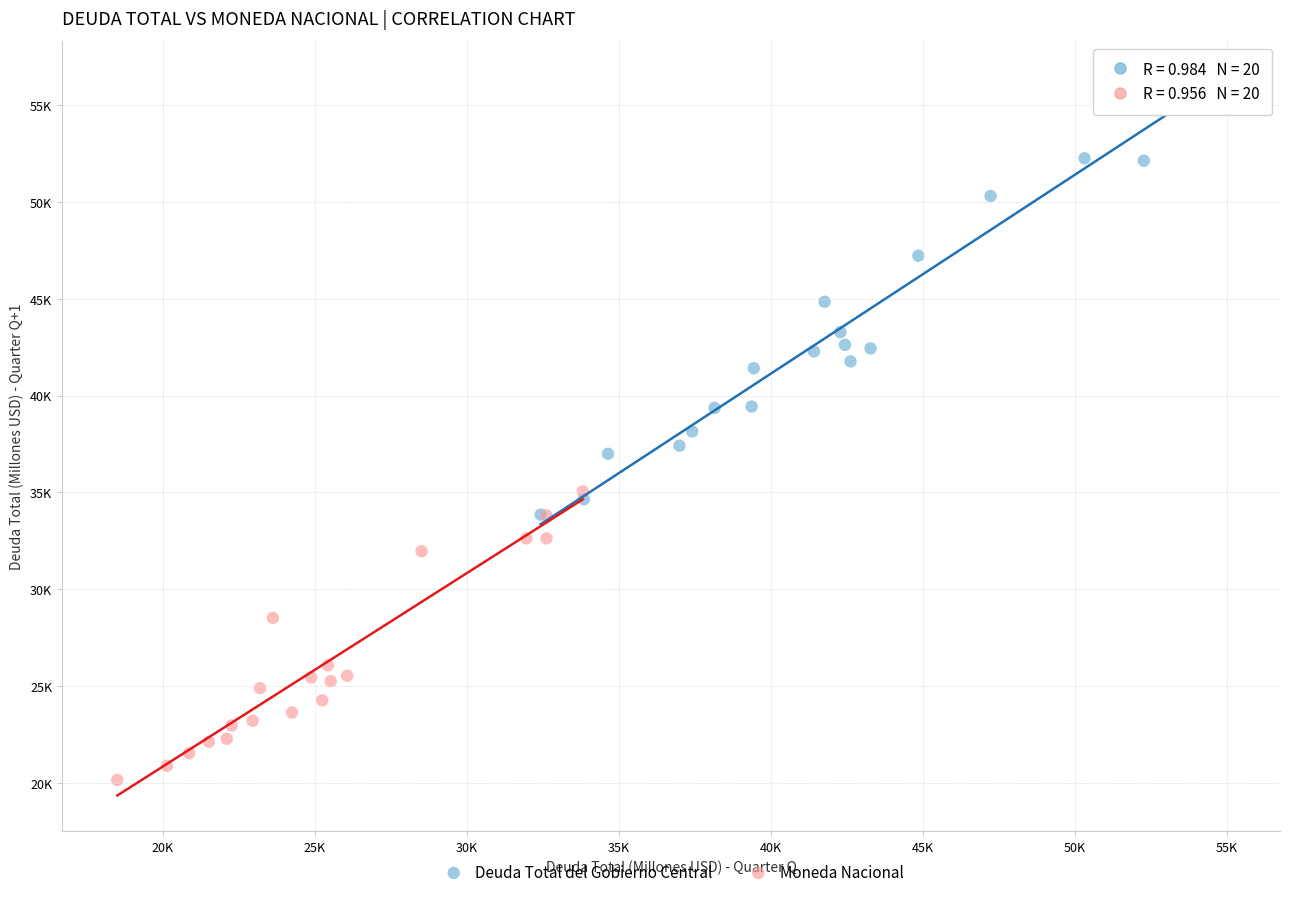

What are all the series names shown in the legend?

Deuda Total del Gobierno Central, Moneda Nacional